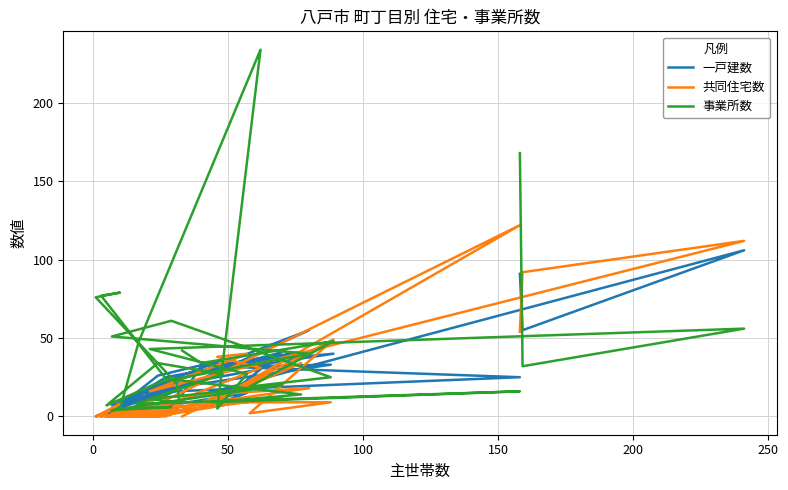

How many lines are shown in the chart?

3